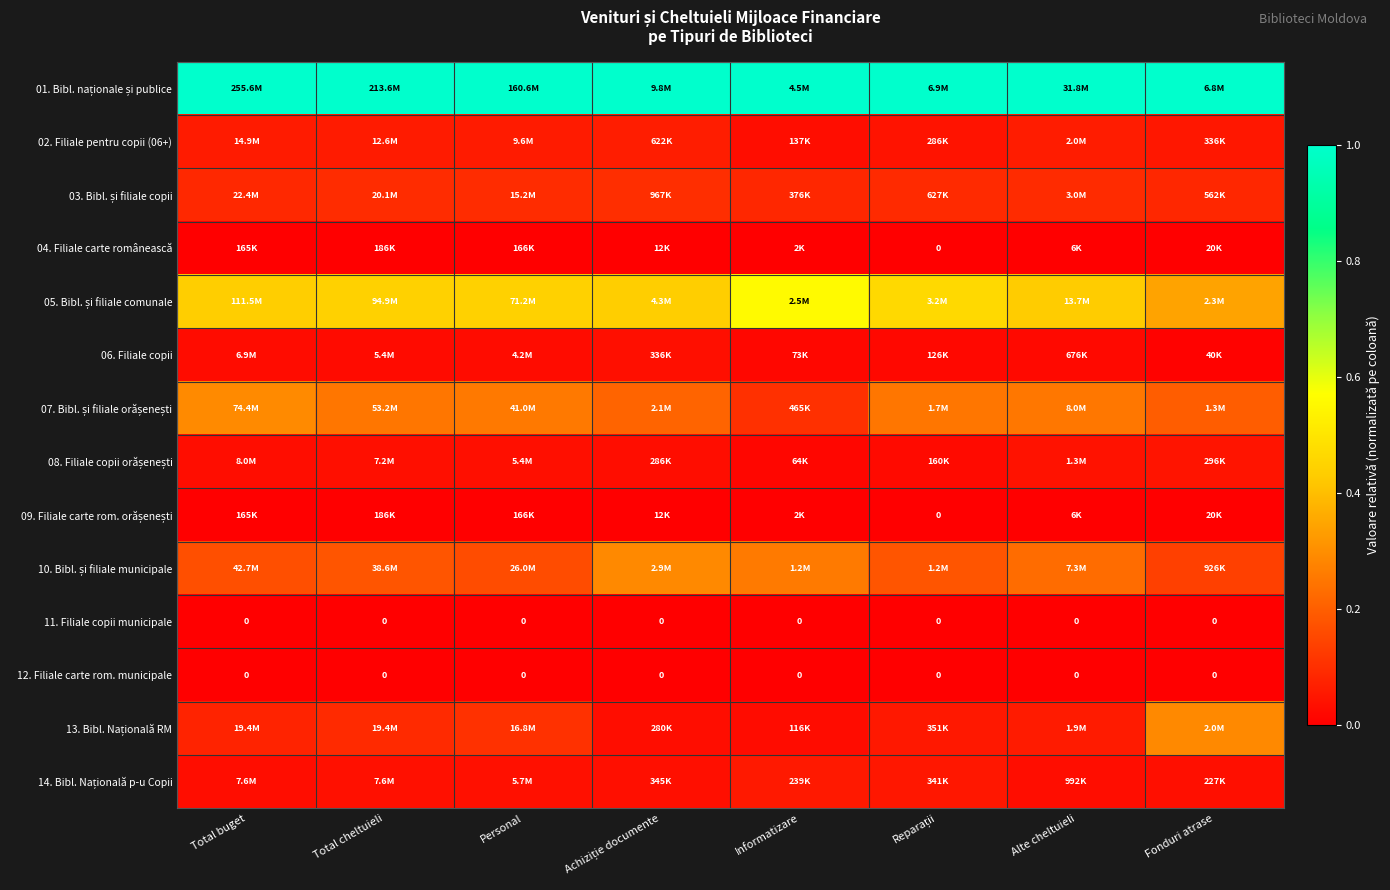

Is it true that 07. Bibl. și filiale orășenești equals 0.2 at Total cheltuieli?

True